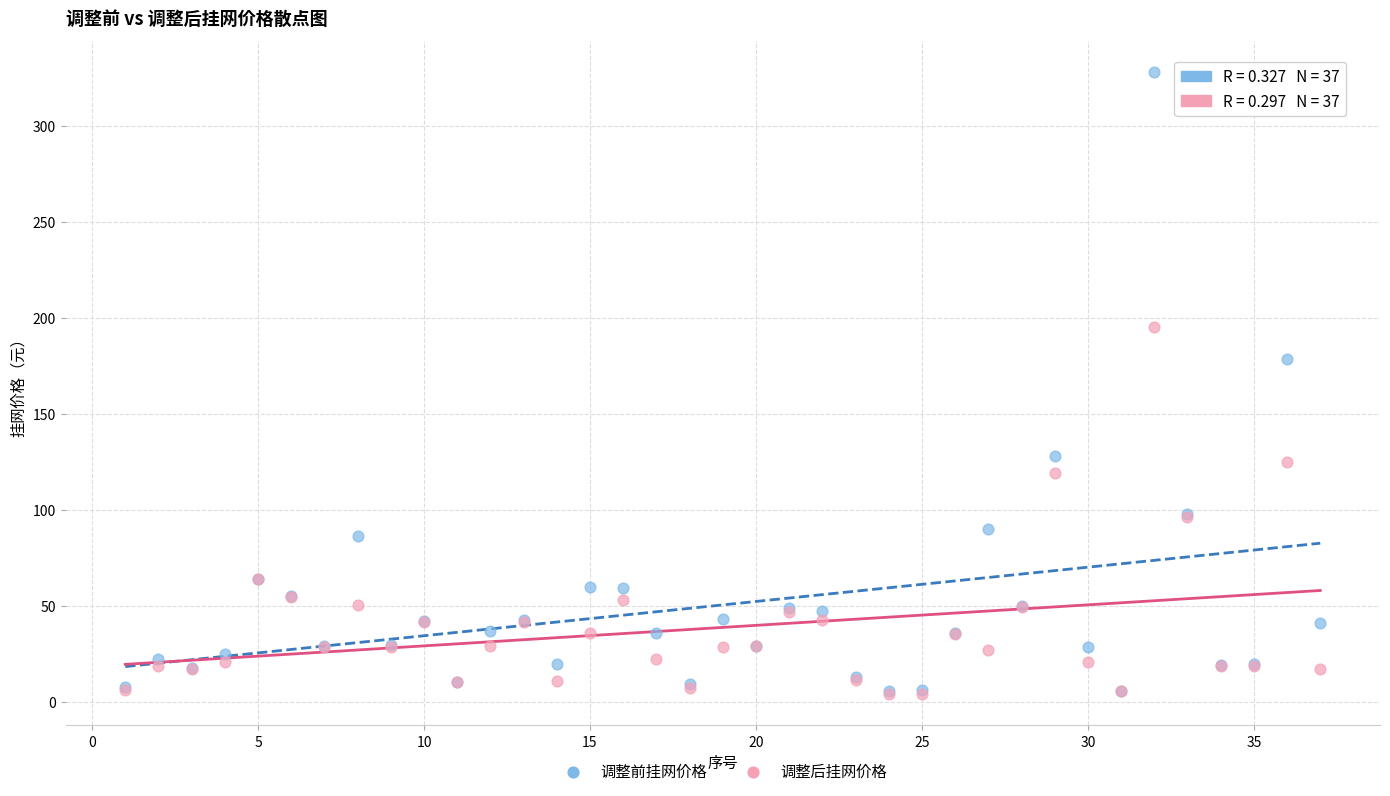

Across all series, what Y value is closest to 166?

178.5